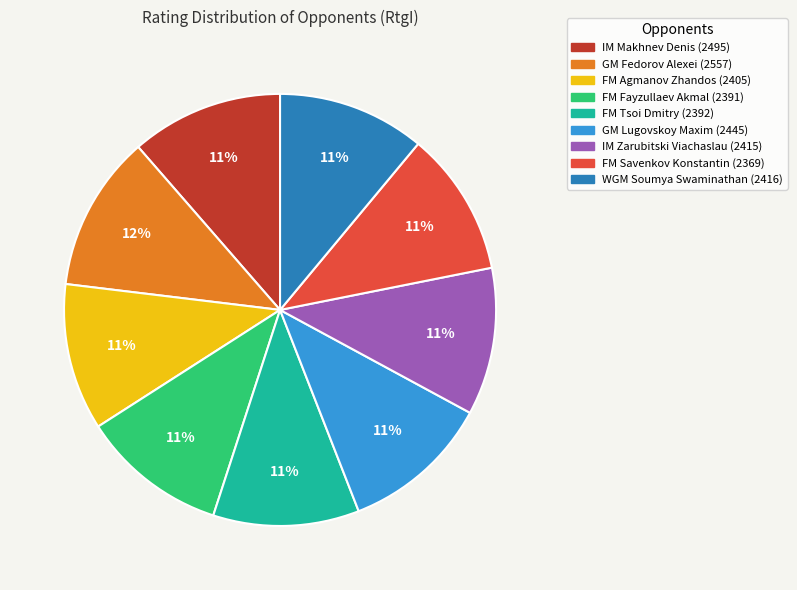

To the nearest percent, what is the combined percentage of FM Fayzullaev Akmal and FM Agmanov Zhandos?

22%